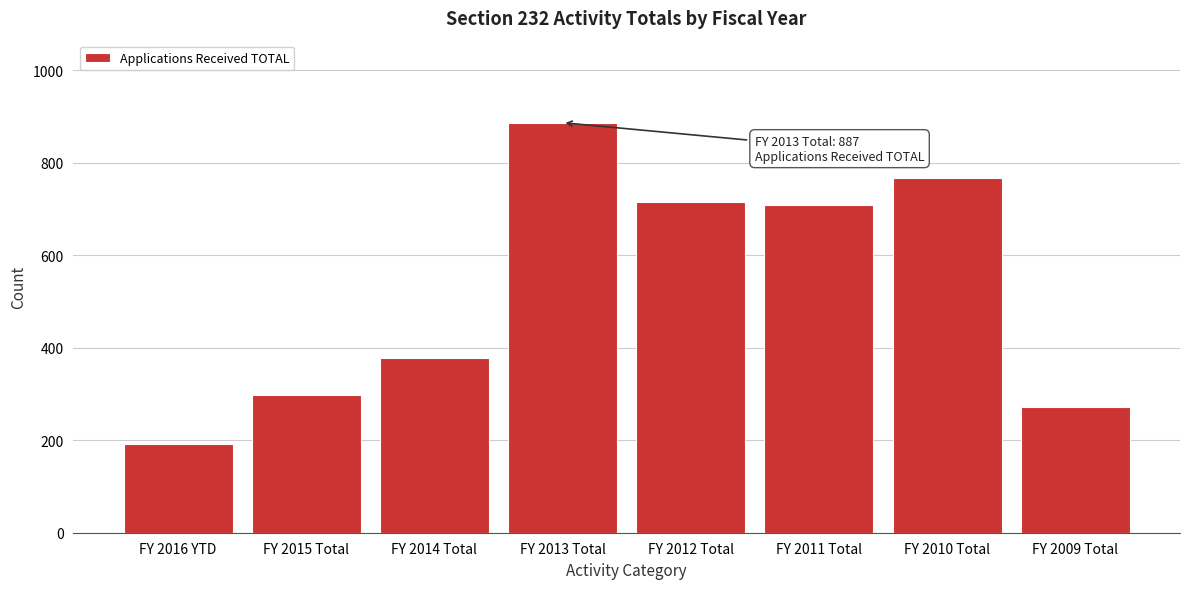

Reading left to right, list all the values displayed in this chart.

191	297	379	887	715	708	768	271